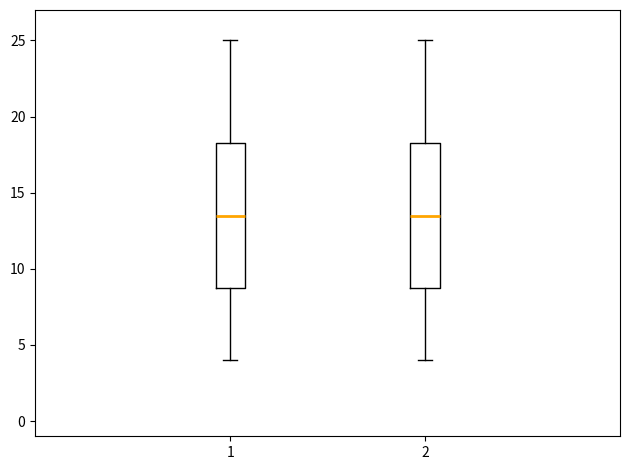

Reading left to right, transcribe this box plot: for each box, give where its median line is, the range the box spans, and where its two whiskers end, as read against the y-axis. The values are not printed on the chart, so give them approximately, as read against the axis.

1: median 13.5, box 9.0 to 18.5, whiskers 4.0 to 25.0
2: median 13.5, box 9.0 to 18.5, whiskers 4.0 to 25.0